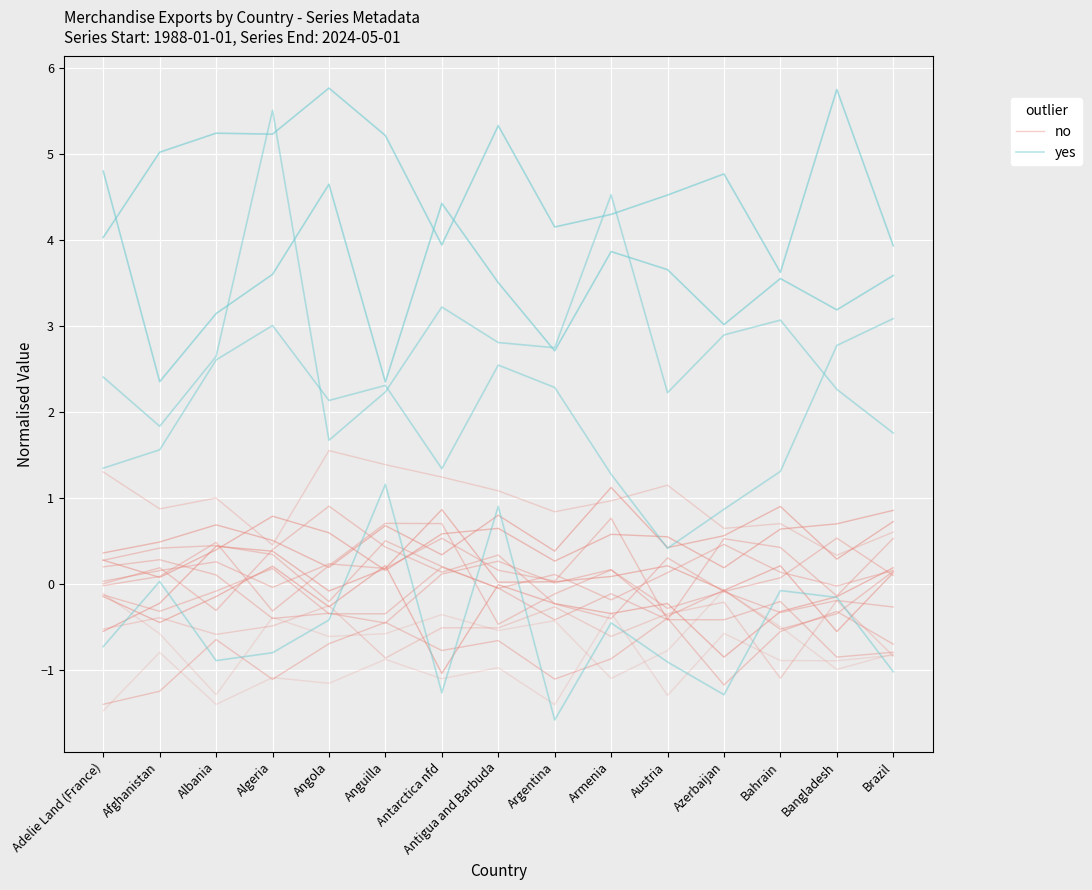

What is the average value of the no series?

-0.3